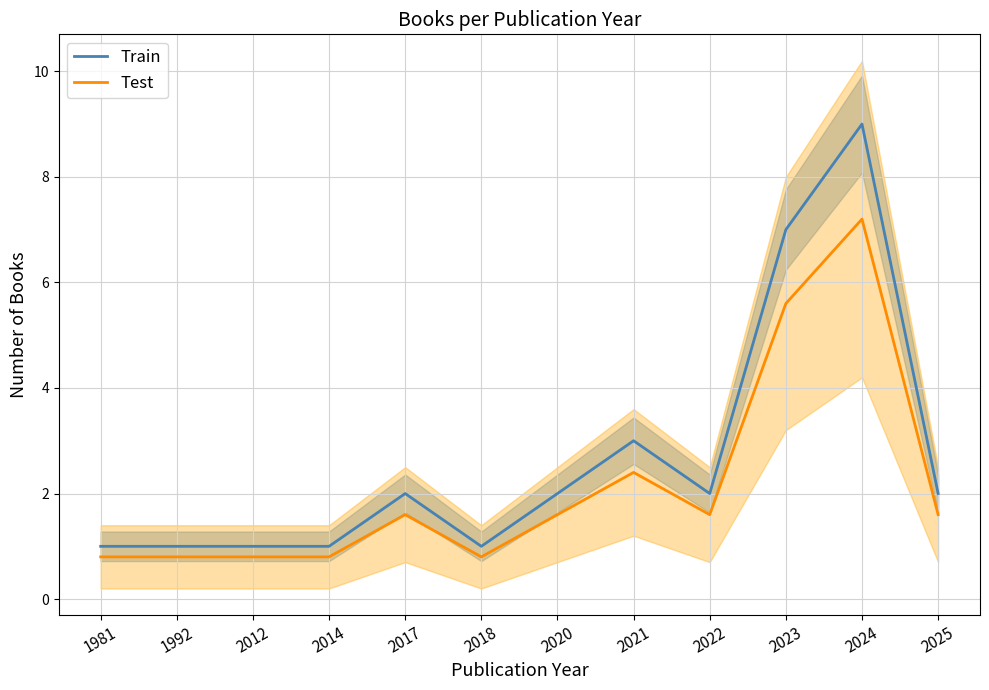

Which series has the largest range (max minus min)?

Train